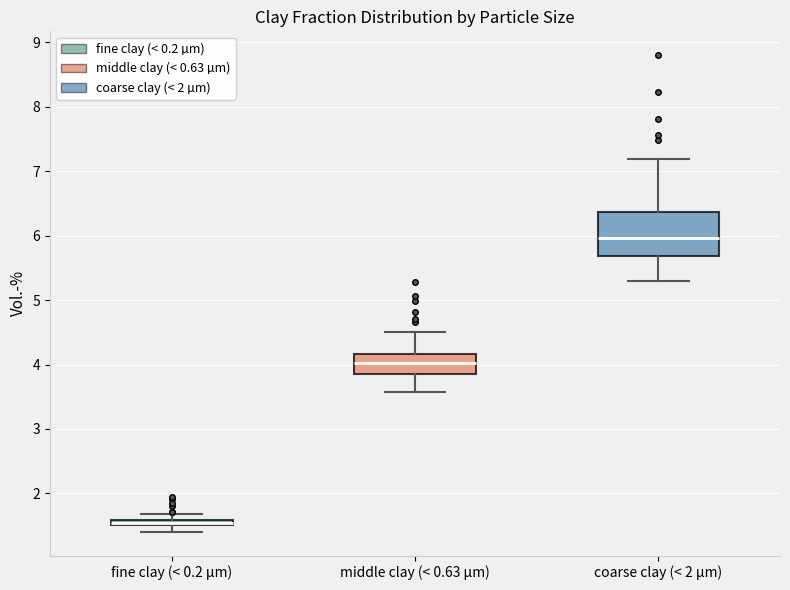

Which box is the tallest, from its lower edge to its upper edge?

coarse clay (< 2 µm)